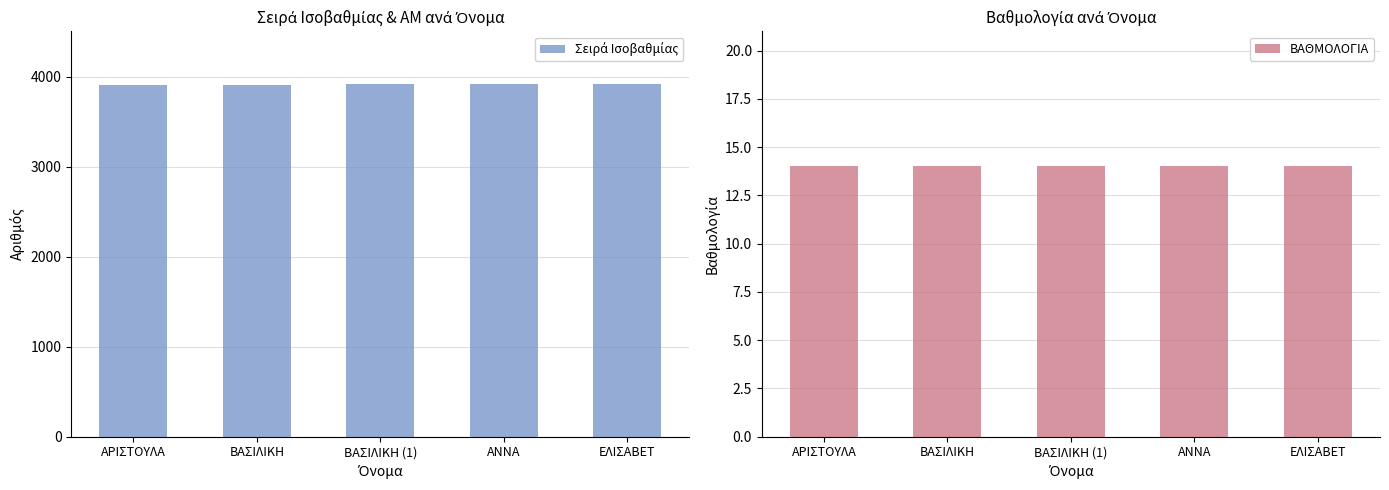

Does the chart contain any negative values?

No